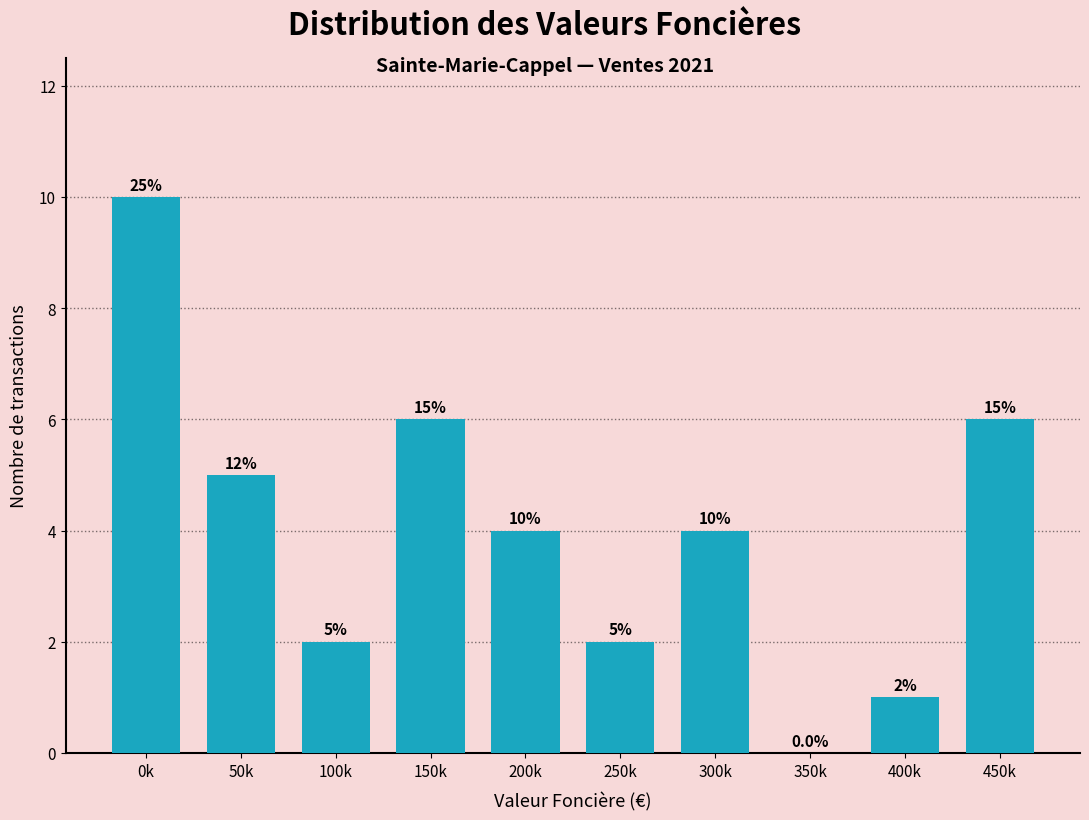

Reading left to right, extract all data points from this chart.

0k=10	50k=5	100k=2	150k=6	200k=4	250k=2	300k=4	350k=0	400k=1	450k=6